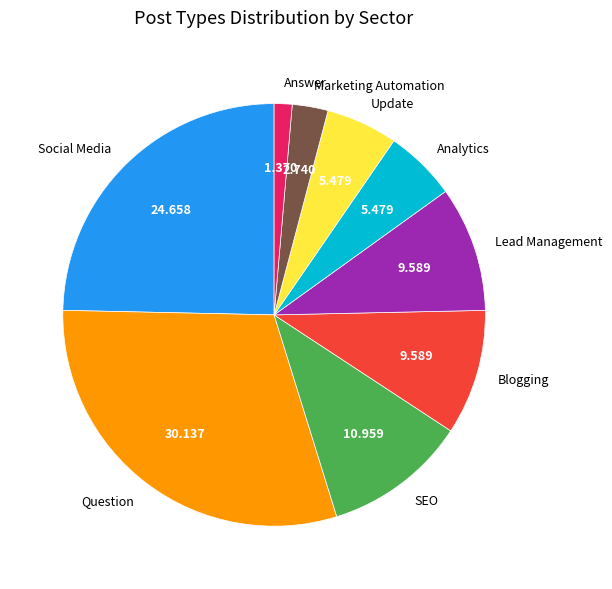

Combined, do Analytics and Question account for over 50%?

No